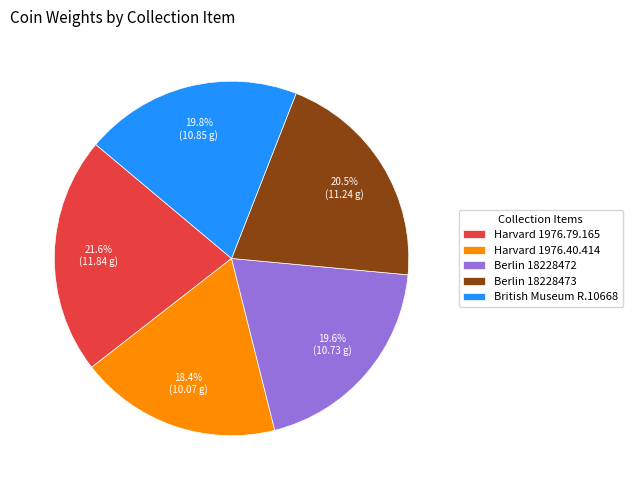

What is the smallest slice in the pie chart?

Harvard 1976.40.414